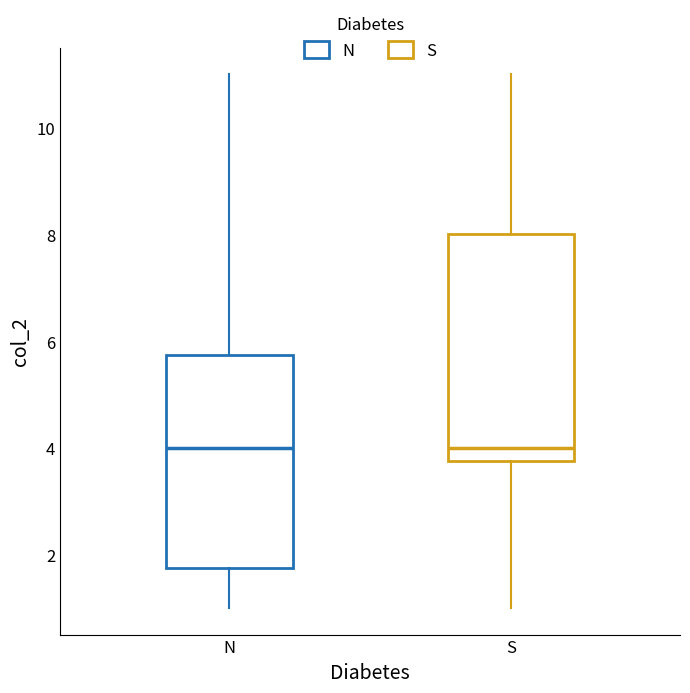

Reading left to right, transcribe this box plot: for each box, give where its median line is, the range the box spans, and where its two whiskers end, as read against the y-axis. The values are not printed on the chart, so give them approximately, as read against the axis.

N: median 4.0, box 1.8 to 5.8, whiskers 1.0 to 11.0
S: median 4.0, box 3.8 to 8.0, whiskers 1.0 to 11.0